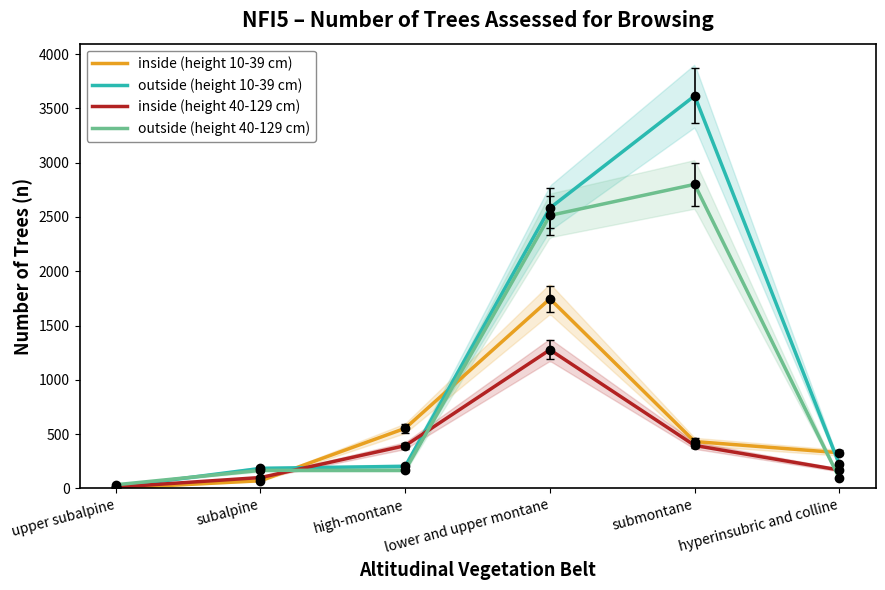

Does the chart have visible grid lines?

No